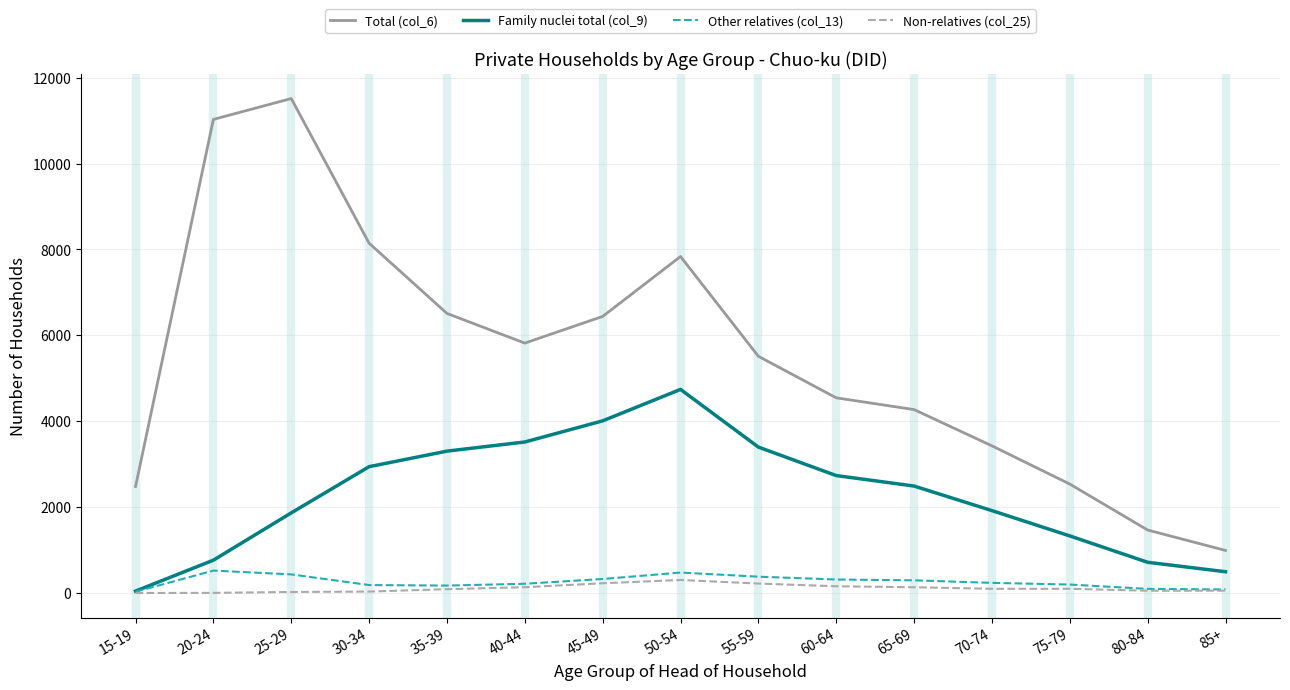

What is the difference between the Other relatives (col_13) values at 25-29 and 85+?

351